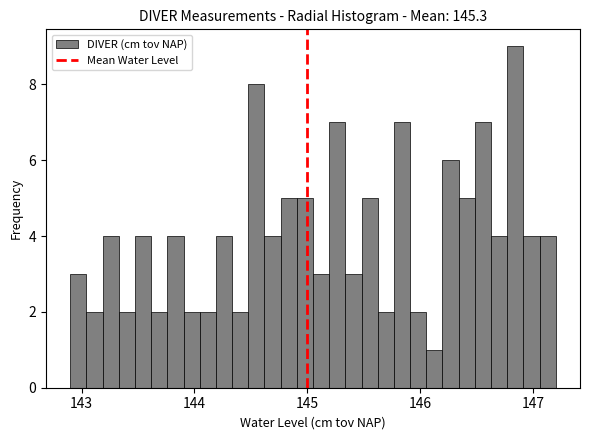

Around what value on the x-axis is the tallest bar? Give the approximate position of its centre, as read against the axis.

146.8